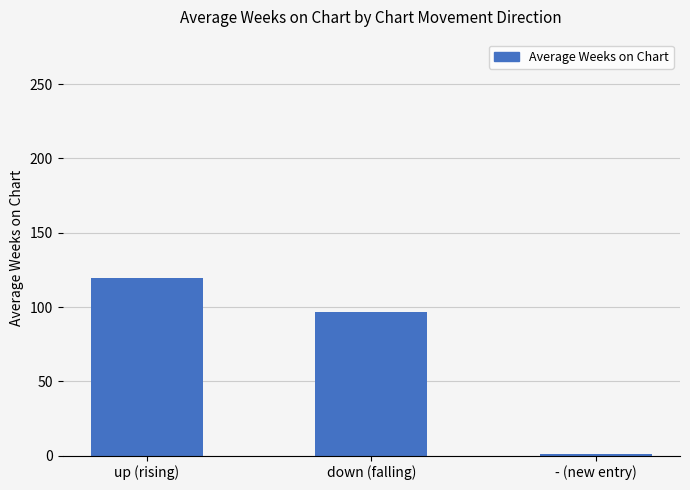

What is the sum of all values?

217.4